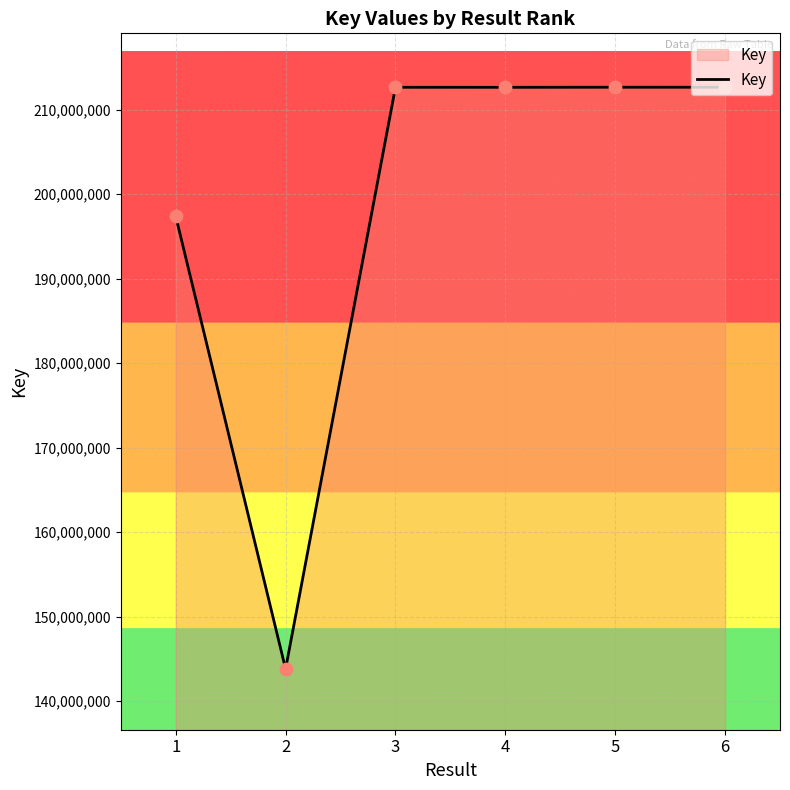

Between 3 and 1, which is larger?

3